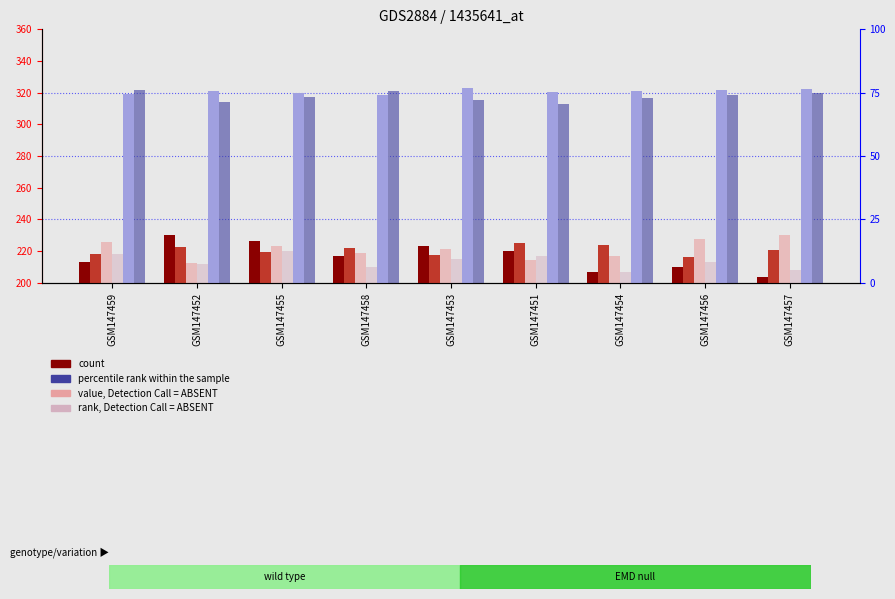

The value of col_6 at GSM147454 is 312.9. True or false?

False